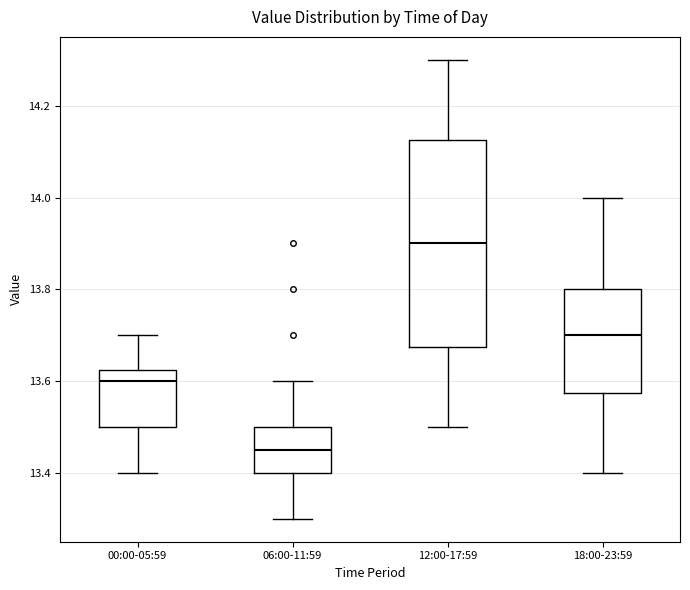

Which box's median line is the highest?

12:00-17:59